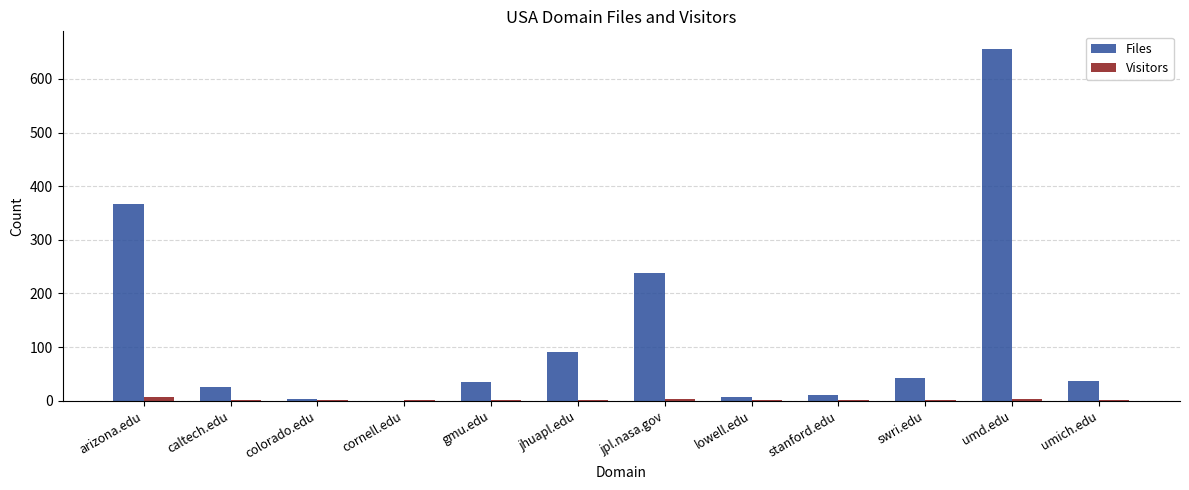

The Files series shows 656 at umd.edu. True or false?

True